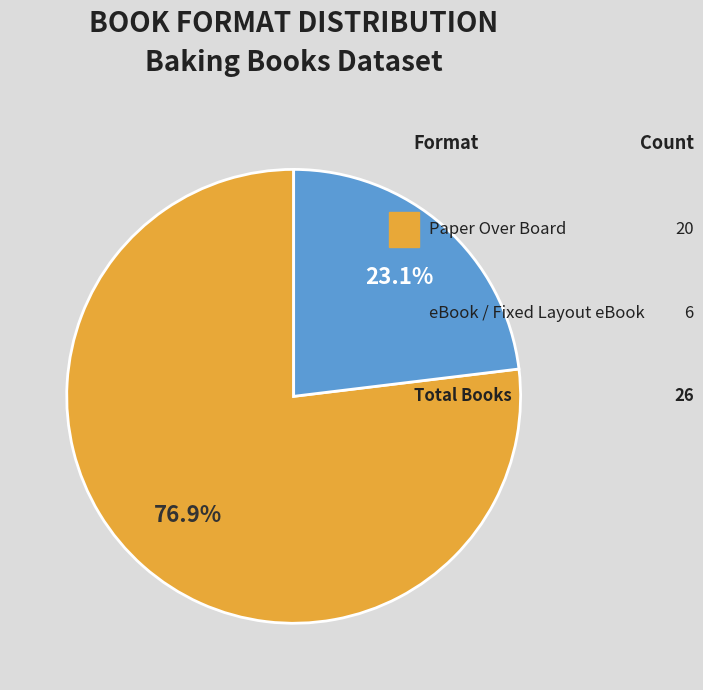

To the nearest percent, what is the difference between the largest and smallest slice percentages?

54%